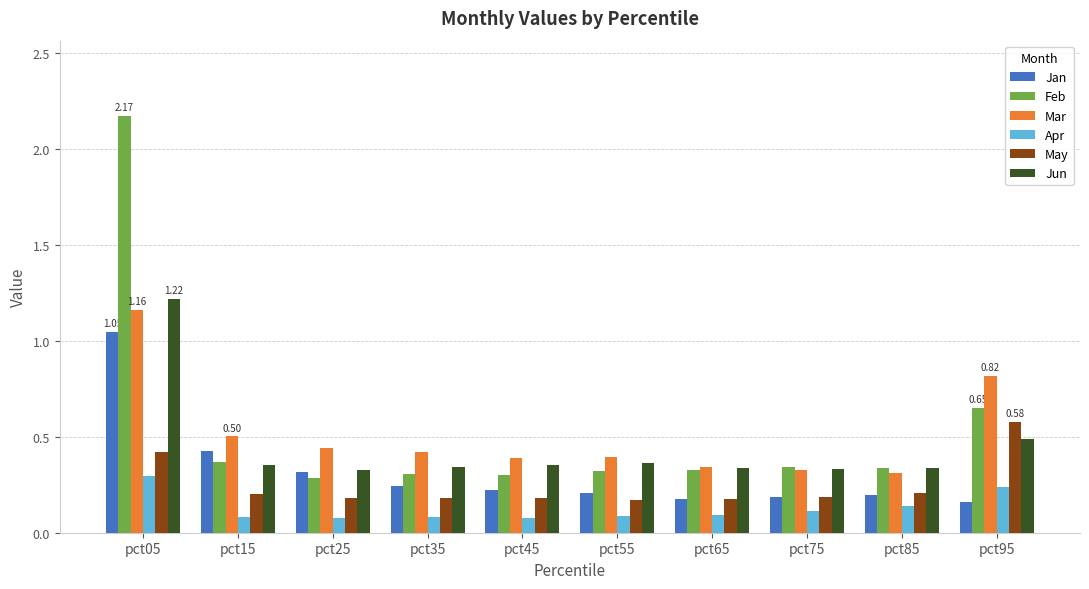

What is the difference between the maximum and minimum values in the Jan series?

0.9